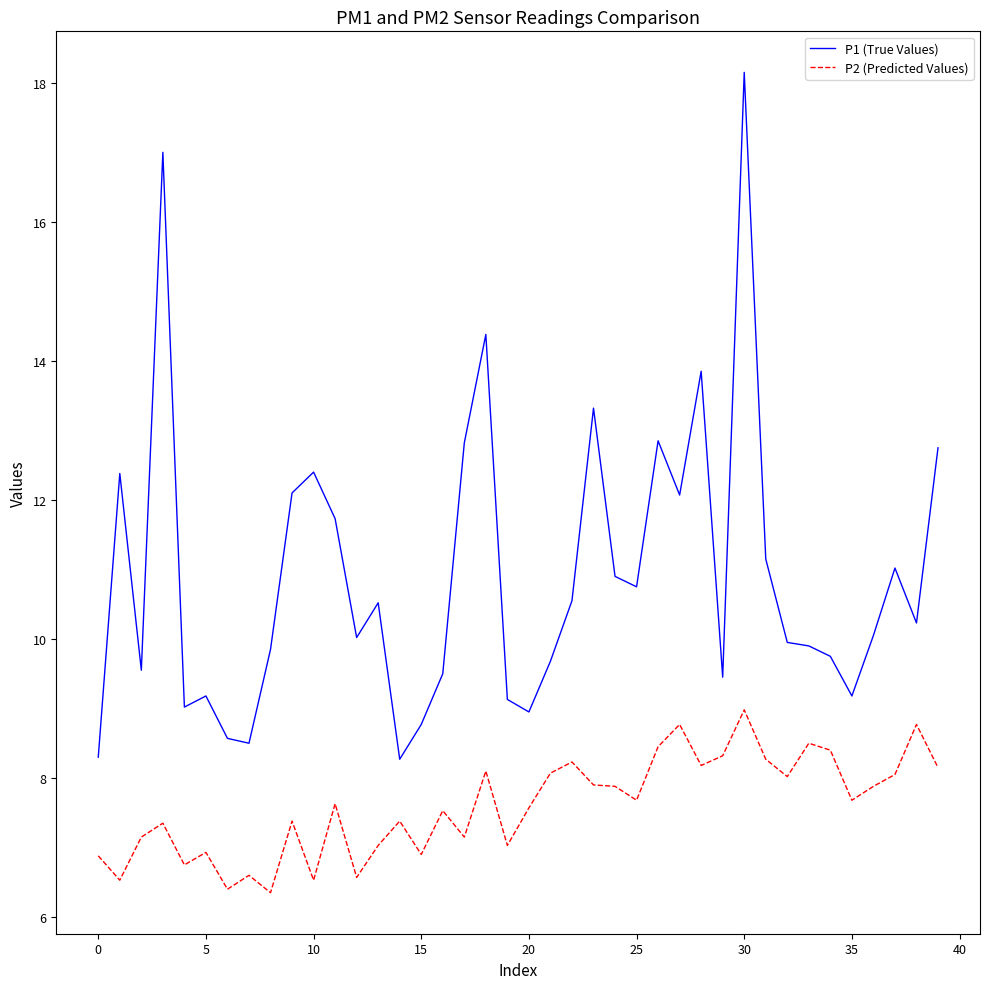

List the series in order of their peak value, lowest first.

P2 (Predicted Values), P1 (True Values)